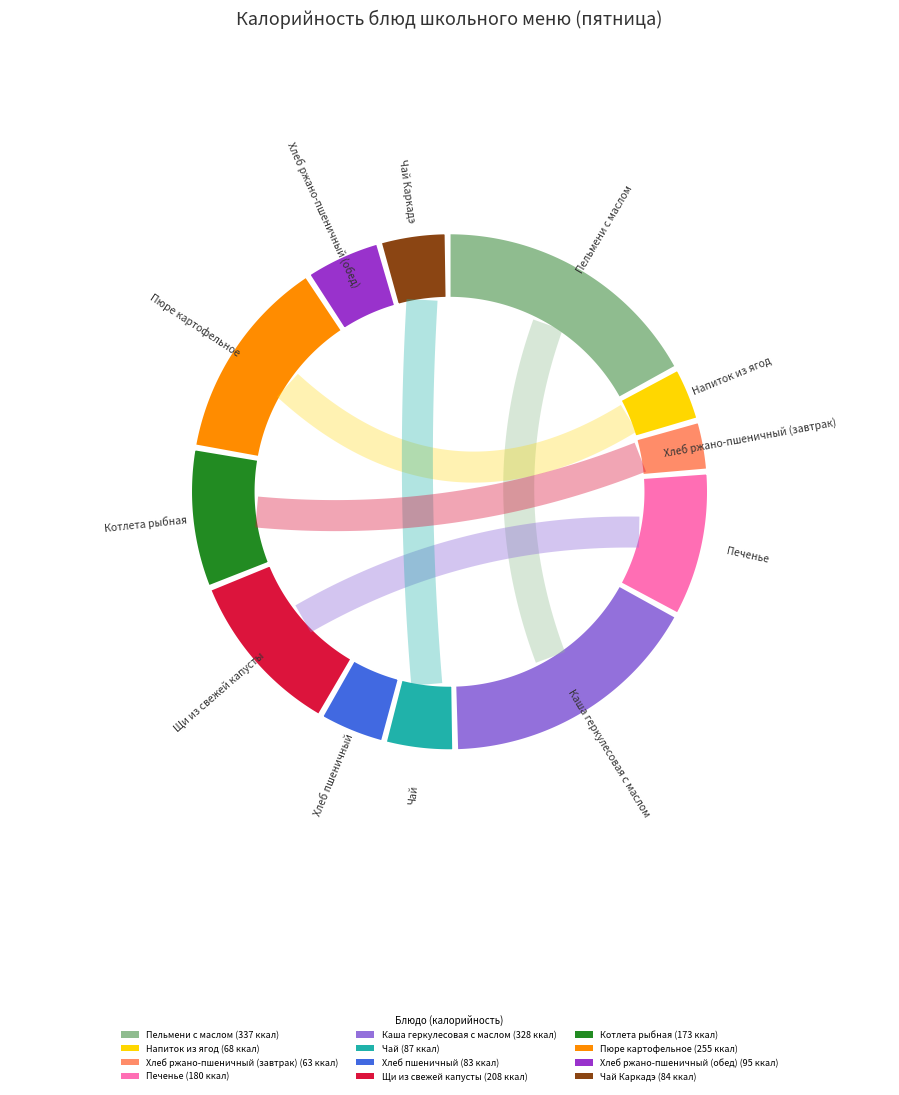

Which category has the smallest portion of the pie?

Хлеб ржано-пшеничный (завтрак)